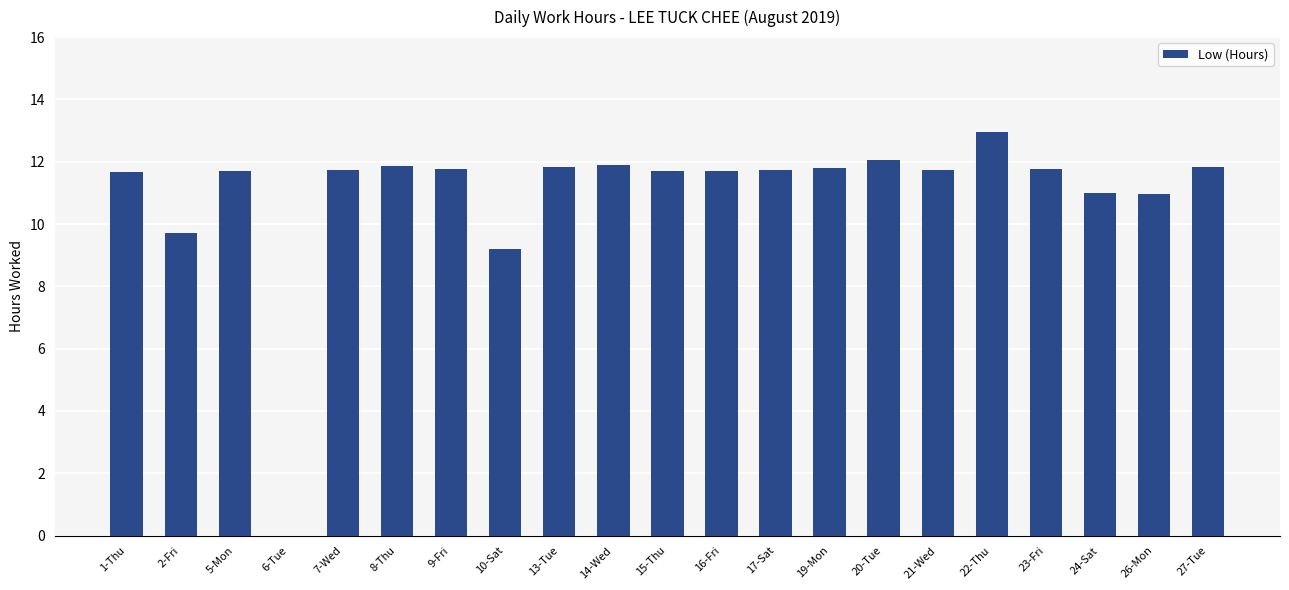

At which label is the value closest to 6?

10-Sat